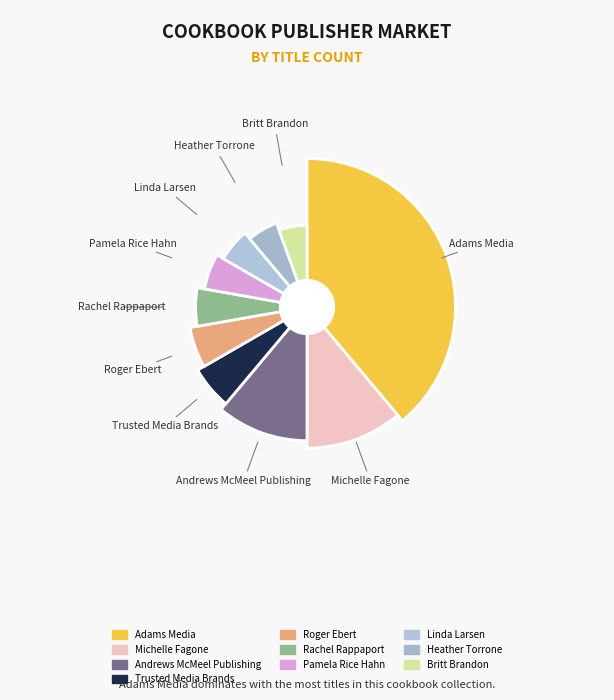

Approximately how many times larger is the value at Linda Larsen compared to Roger Ebert?

1.0